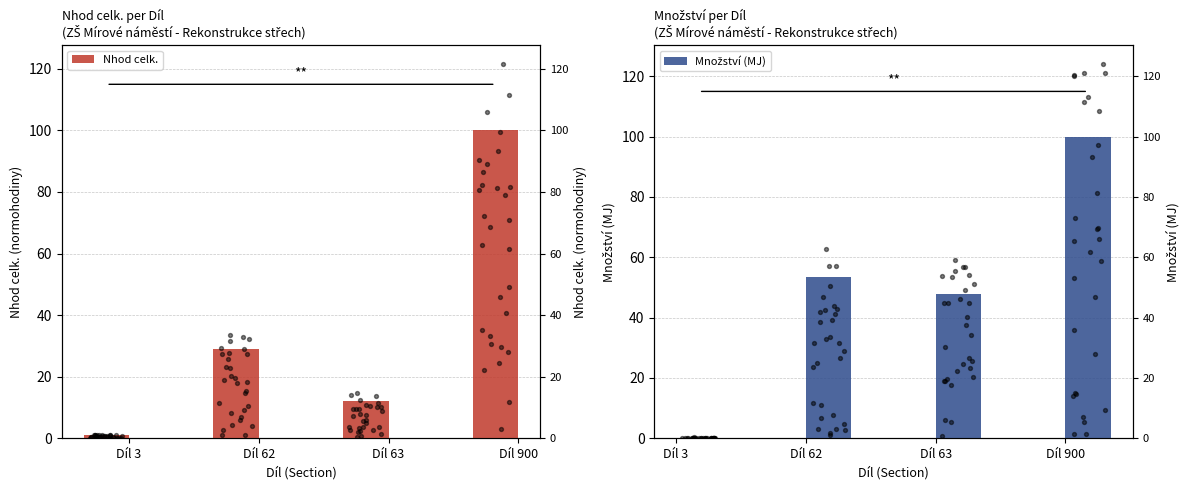

At how many categories does at least one series exceed 42?

3